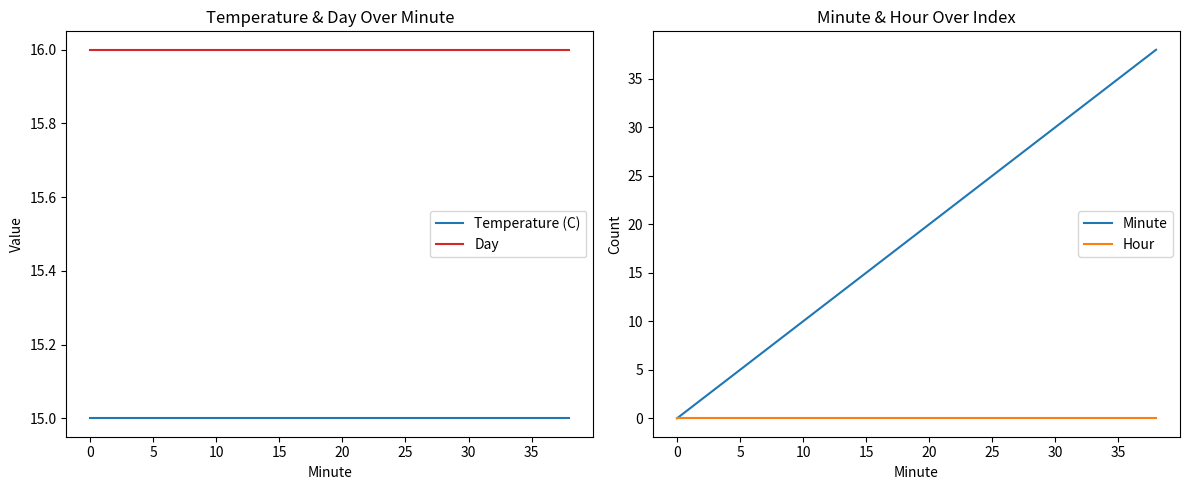

What is the minimum value for Day?

16